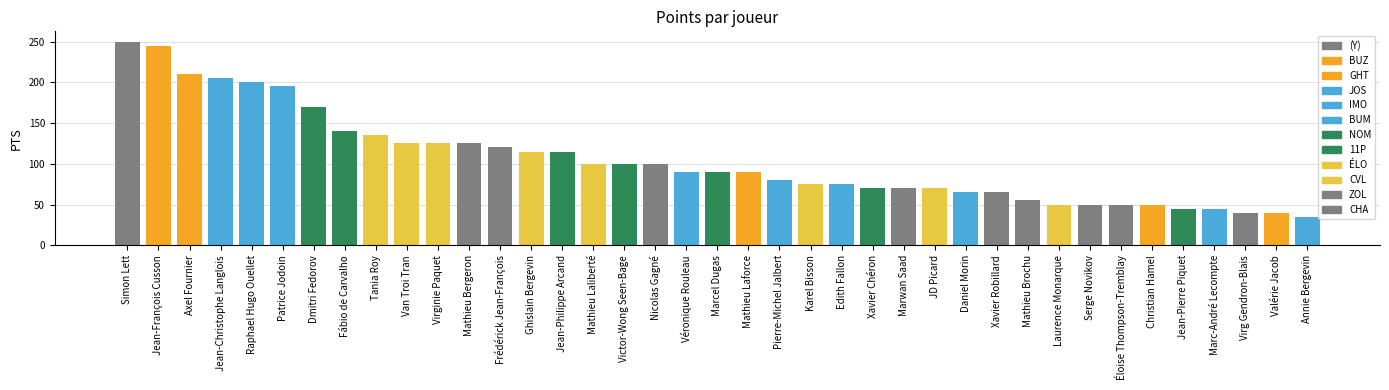

What is the average value?

104